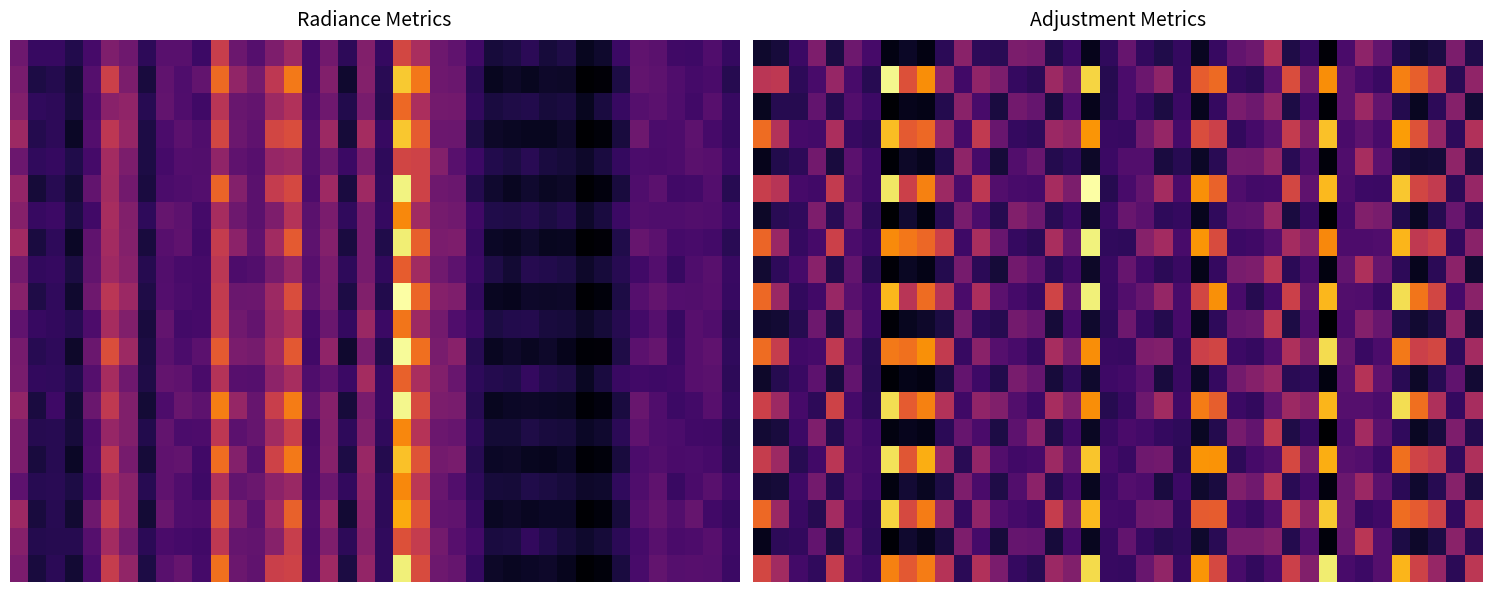

How many data points does each series have?

40